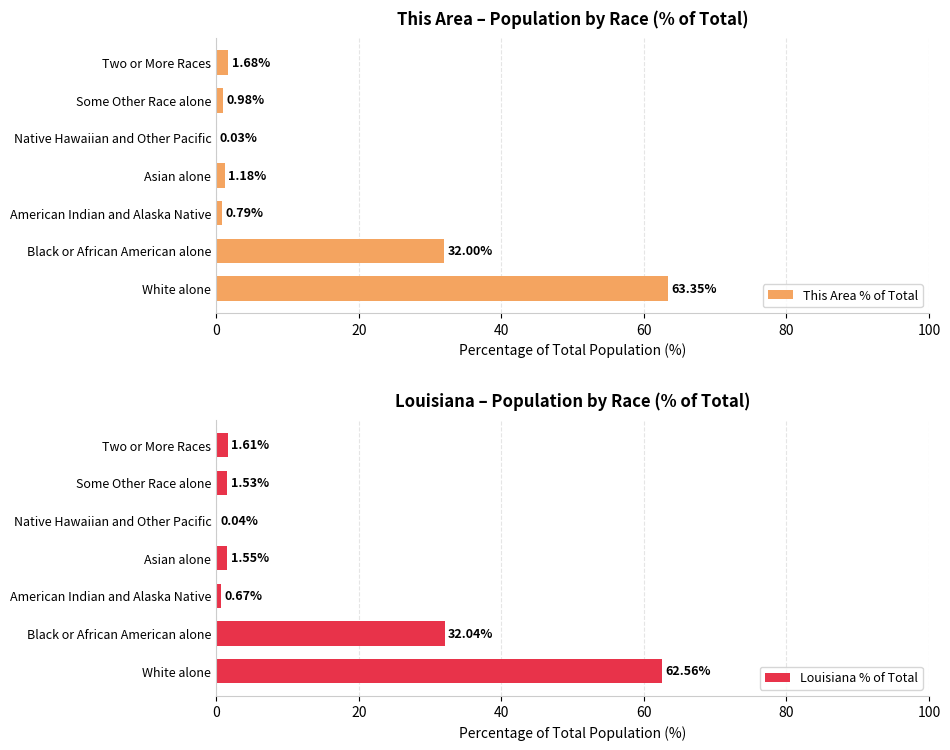

What is the difference between the This Area % of Total values at Two or More Races and Black or African American alone?

30.3